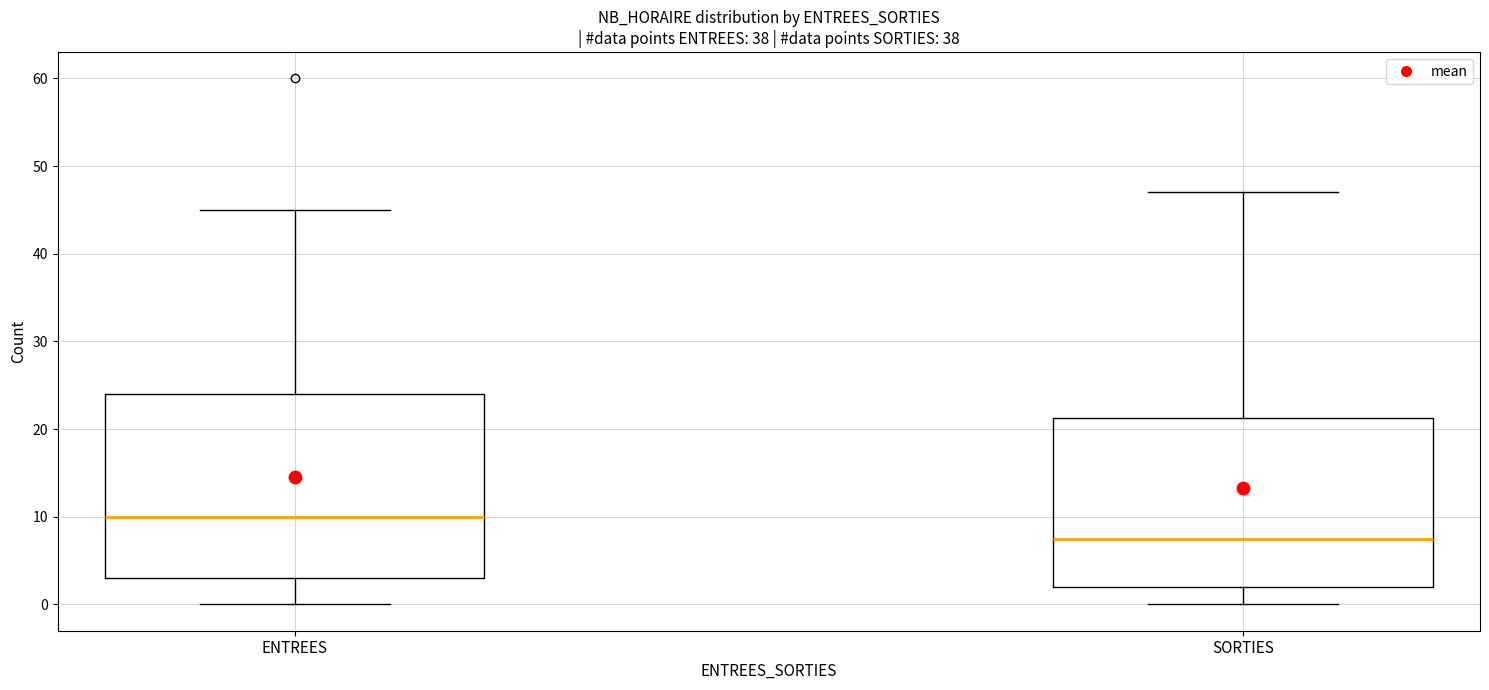

Reading left to right, transcribe this box plot: for each box, give where its median line is, the range the box spans, and where its two whiskers end, as read against the y-axis. The values are not printed on the chart, so give them approximately, as read against the axis.

ENTREES: median 10, box 3 to 24, whiskers 0 to 45
SORTIES: median 8, box 2 to 21, whiskers 0 to 47